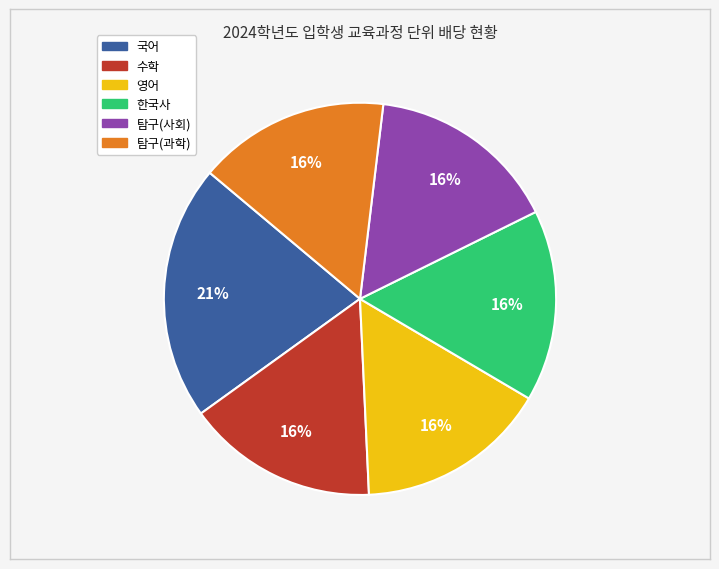

True or false: 한국사 accounts for 16% of the total.

True